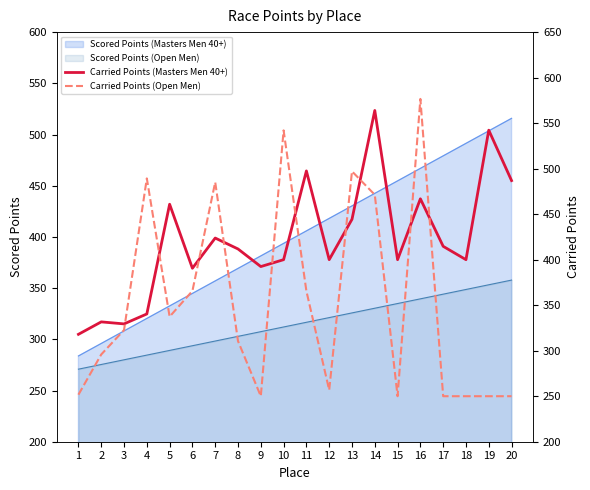

The Scored Points (Open Men) series shows 339.5 at 16. True or false?

True